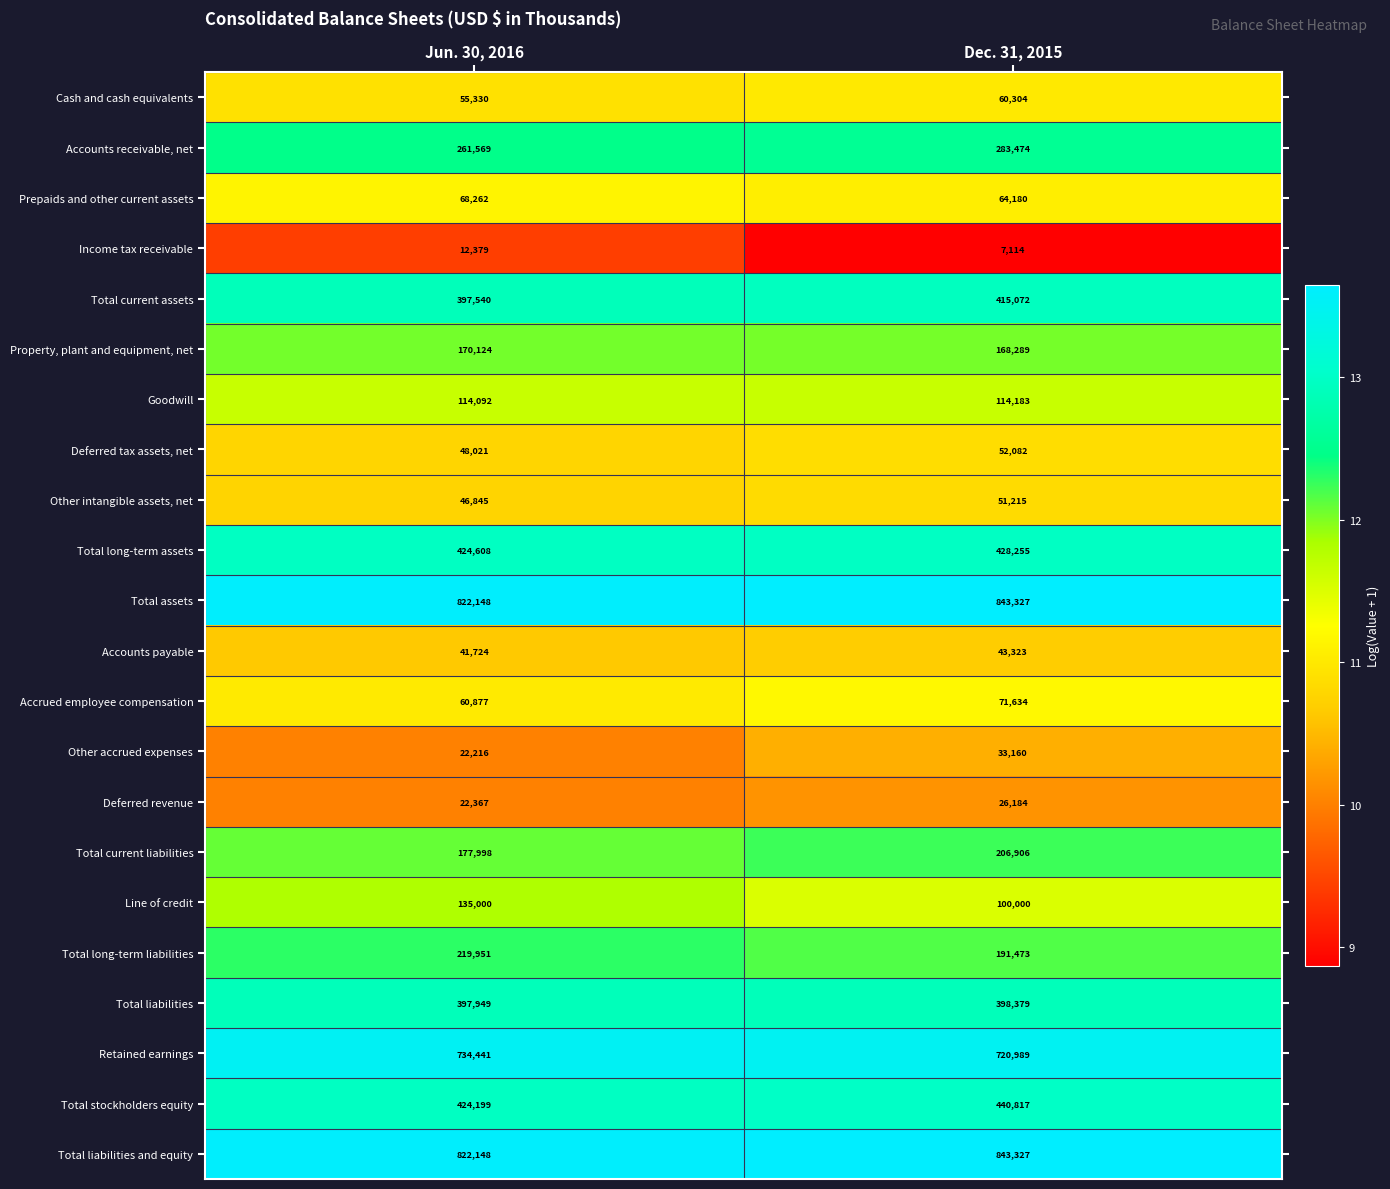

The Line of credit series shows 172800 at Dec. 31, 2015. True or false?

False